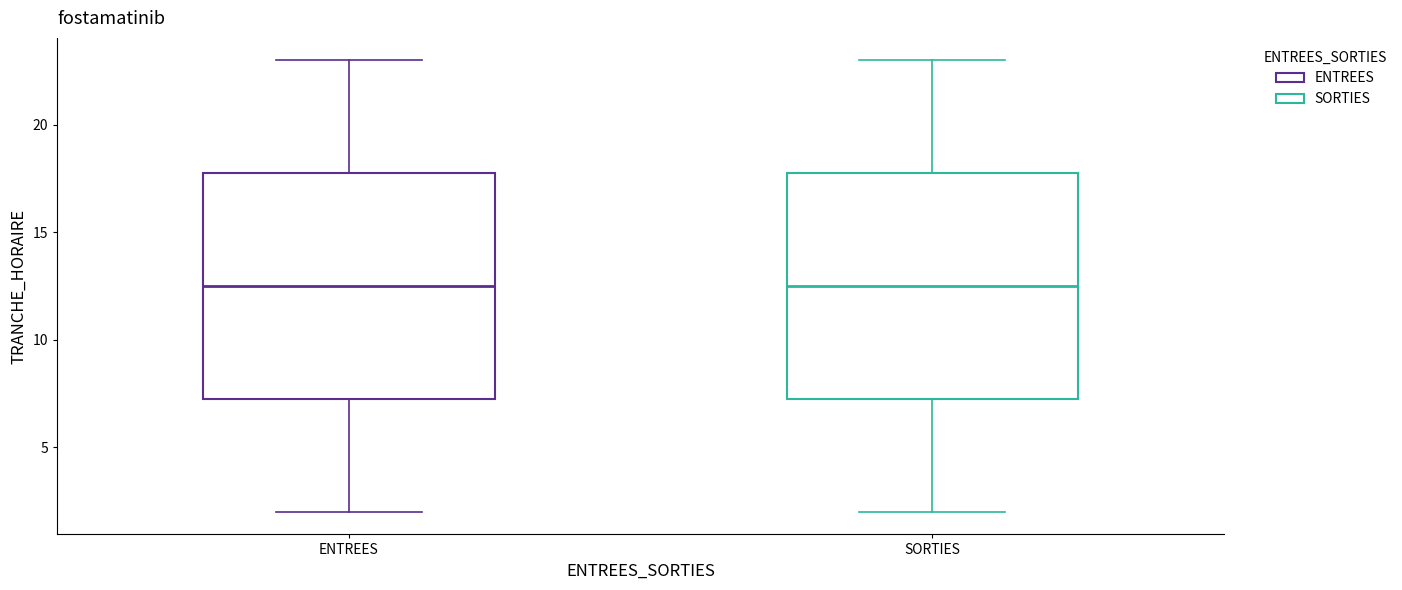

Where is the upper edge of the box for ENTREES on the y-axis? The values are not printed on the chart, so give them approximately, as read against the axis.

18.0